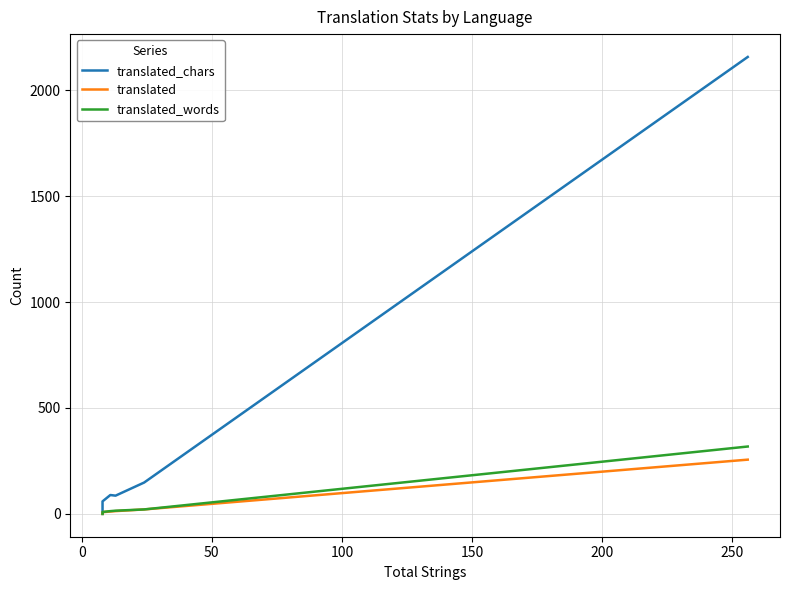

Reading left to right, list all the values displayed in this chart.

translated_chars: 0	0	0	0	0	0	0	0	0	0	44	59	59	59	59	59	89	86	148	2157
translated: 0	0	0	0	0	0	0	0	0	0	5	8	8	8	8	8	11	13	21	256
translated_words: 0	0	0	0	0	0	0	0	0	0	6	9	9	9	9	9	13	15	21	318